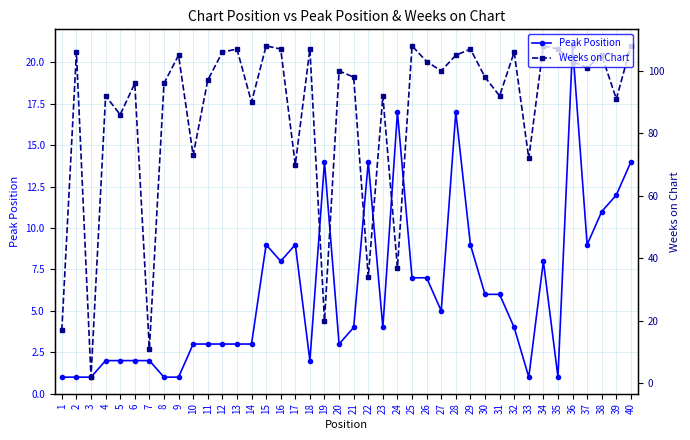

What are all the series names shown in the legend?

Peak Position, Weeks on Chart